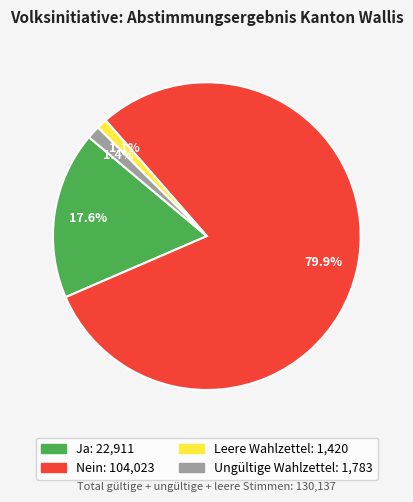

To the nearest percent, what percentage of the pie is Ja?

18%